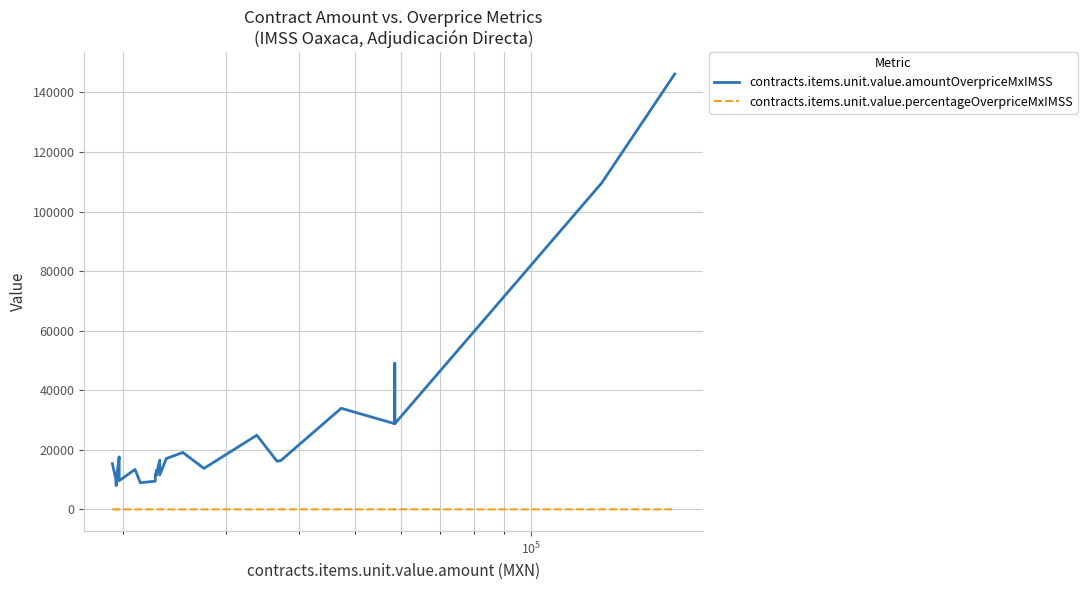

Is the value of contracts.items.unit.value.percentageOverpriceMxIMSS at 5 greater than the value of contracts.items.unit.value.amountOverpriceMxIMSS at 22?

No